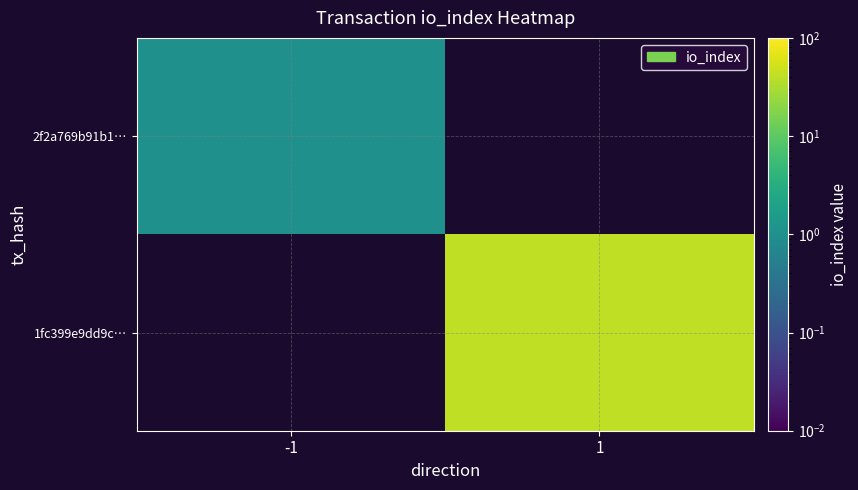

How many positive values does the 1fc399e9dd9c… series have?

1